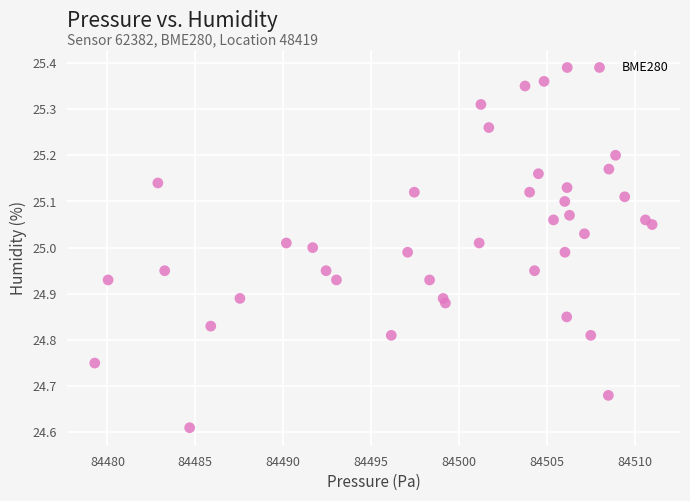

What is the range of X values (max minus min)?

31.7